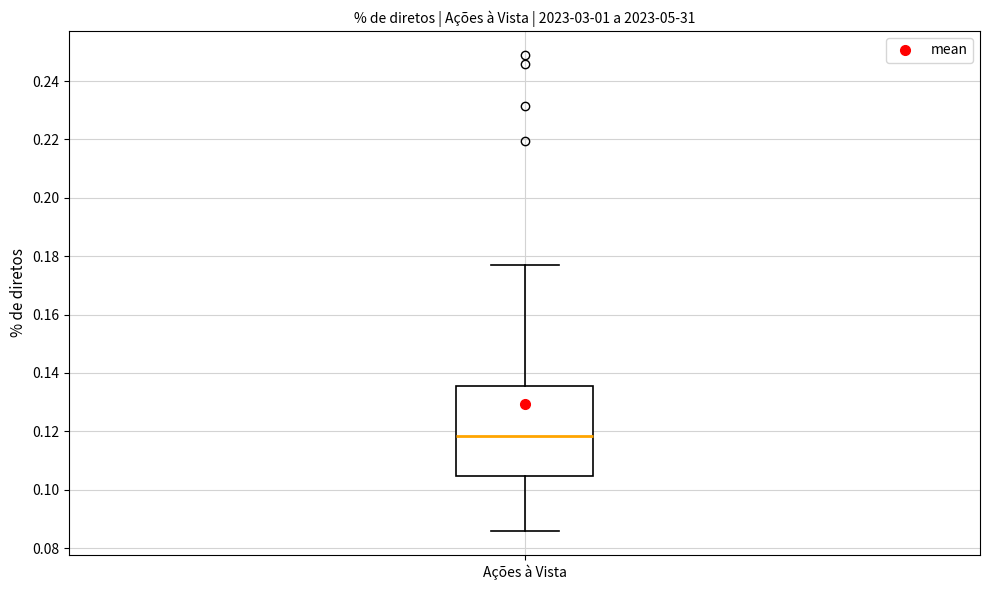

Read this box plot against the y-axis: the position of the median line, the range covered by the box, and the ends of both whiskers. The values are not printed on the chart, so give them approximately, as read against the axis.

median 0.118, box 0.104 to 0.136, whiskers 0.086 to 0.176